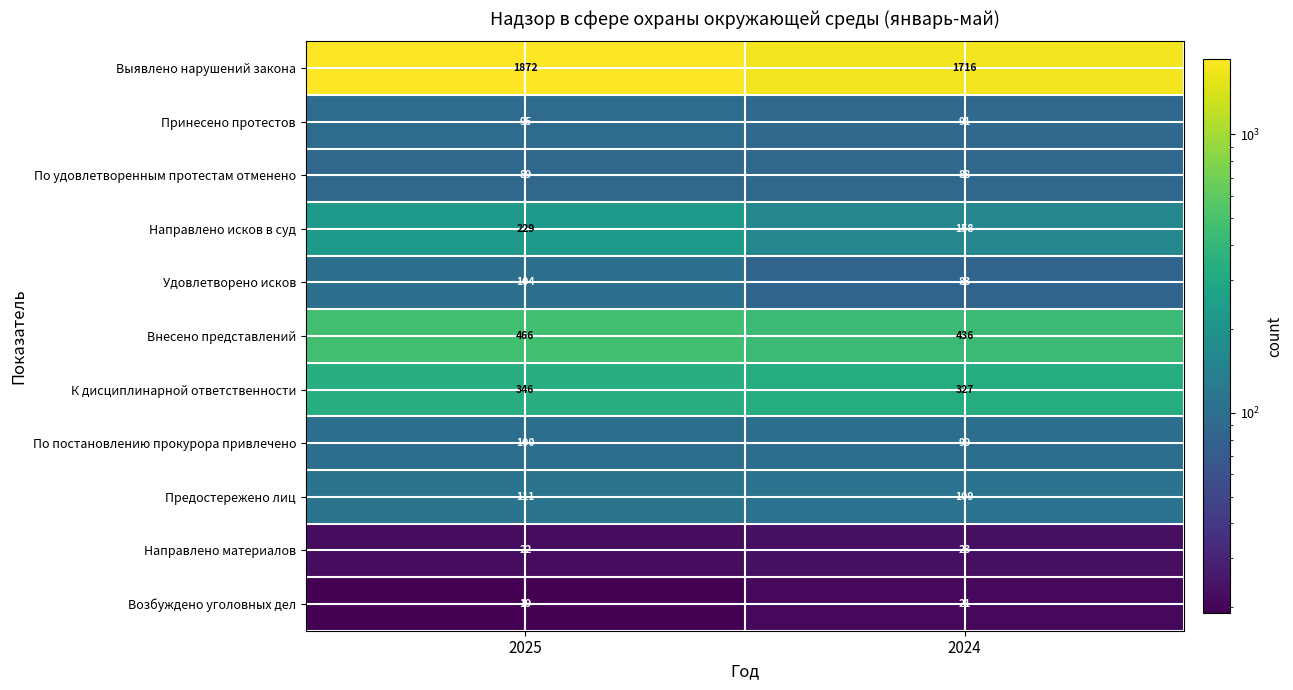

Between 2025 and 2024, which series saw the biggest shift?

Выявлено нарушений закона